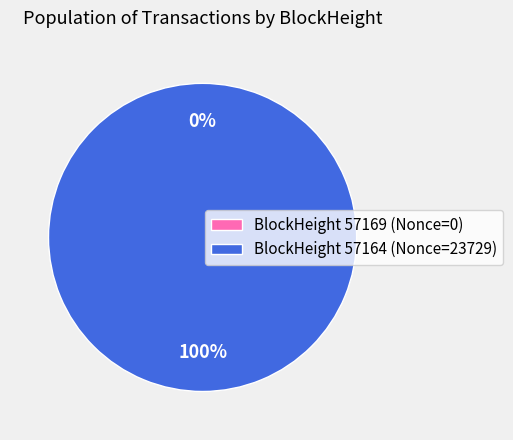

Is the sum of 57164 and 57169 greater than half?

Yes